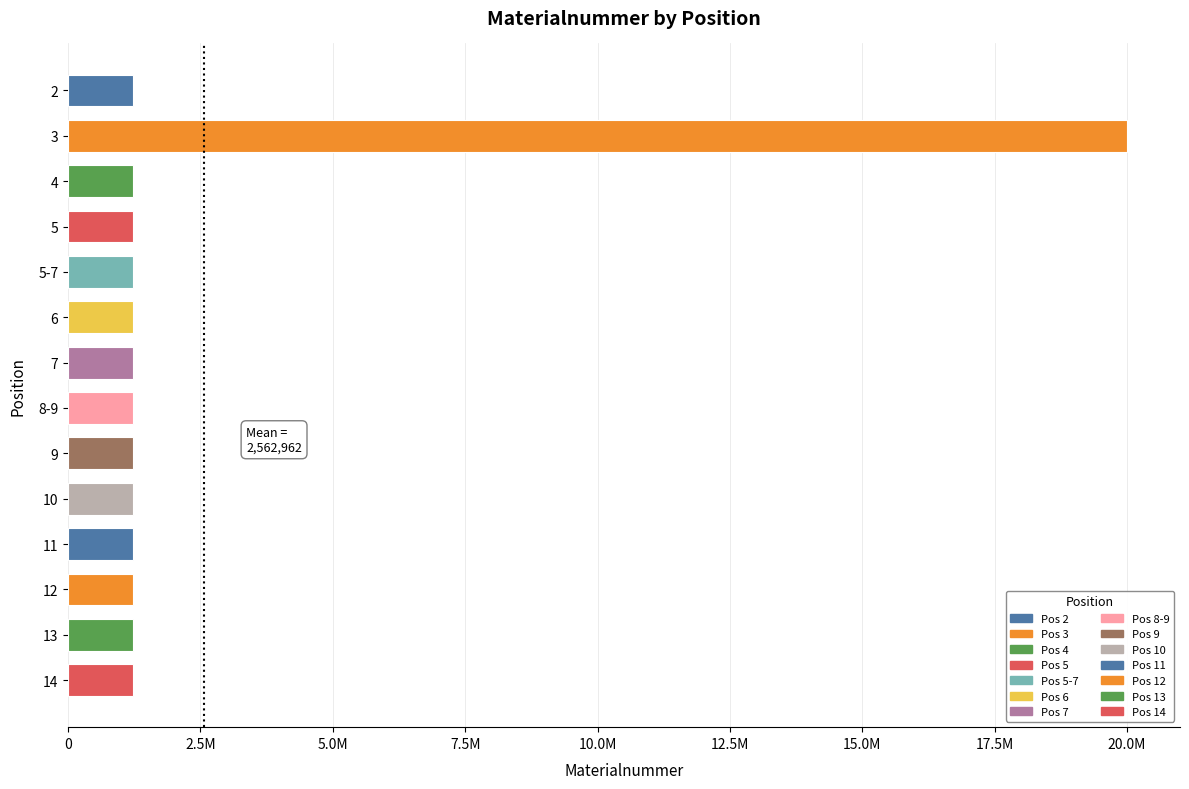

Does the chart contain any negative values?

No